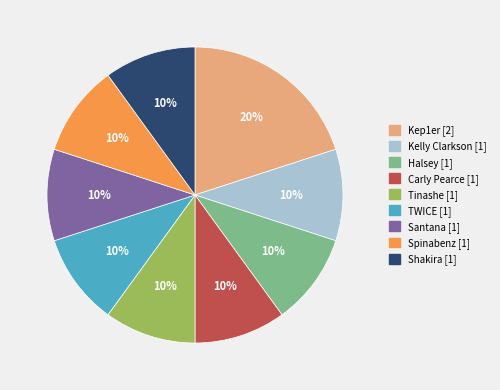

Count the number of slices in the pie.

9